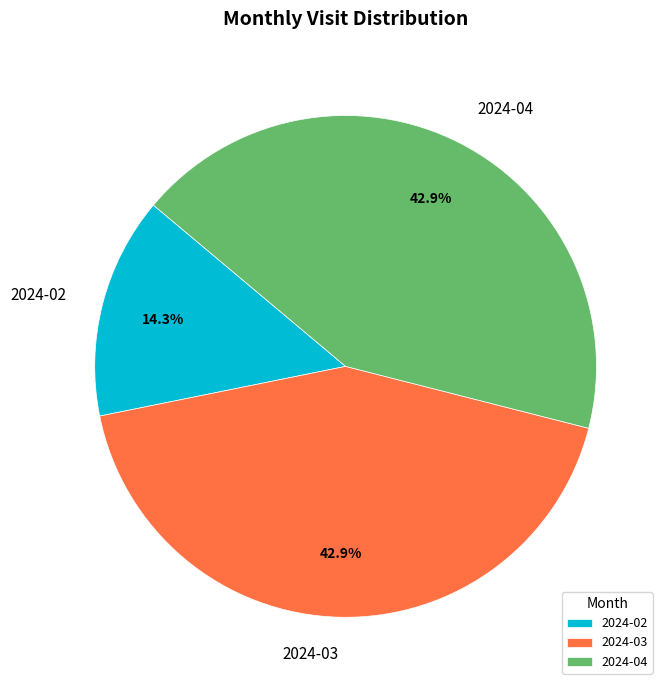

Approximately how many times larger is the value at 2024-04 compared to 2024-02?

3.0